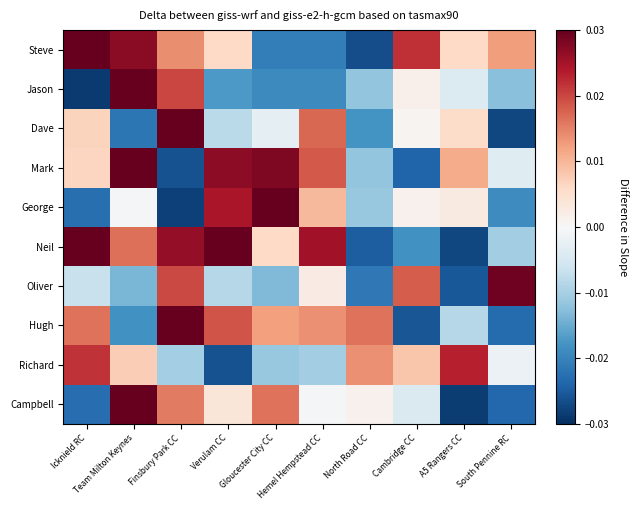

Which label corresponds to the largest value in the chart?

Icknield RC